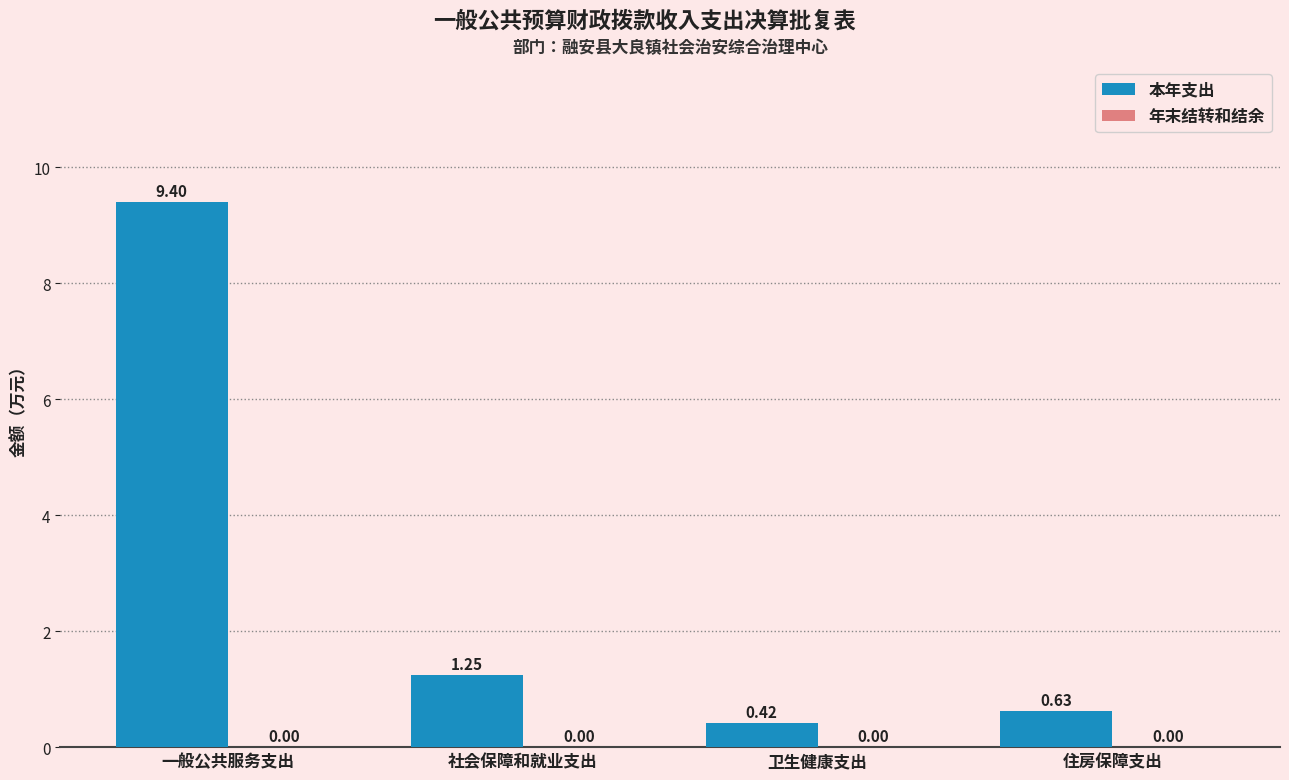

Where is the data nearest to the value 4?

社会保障和就业支出